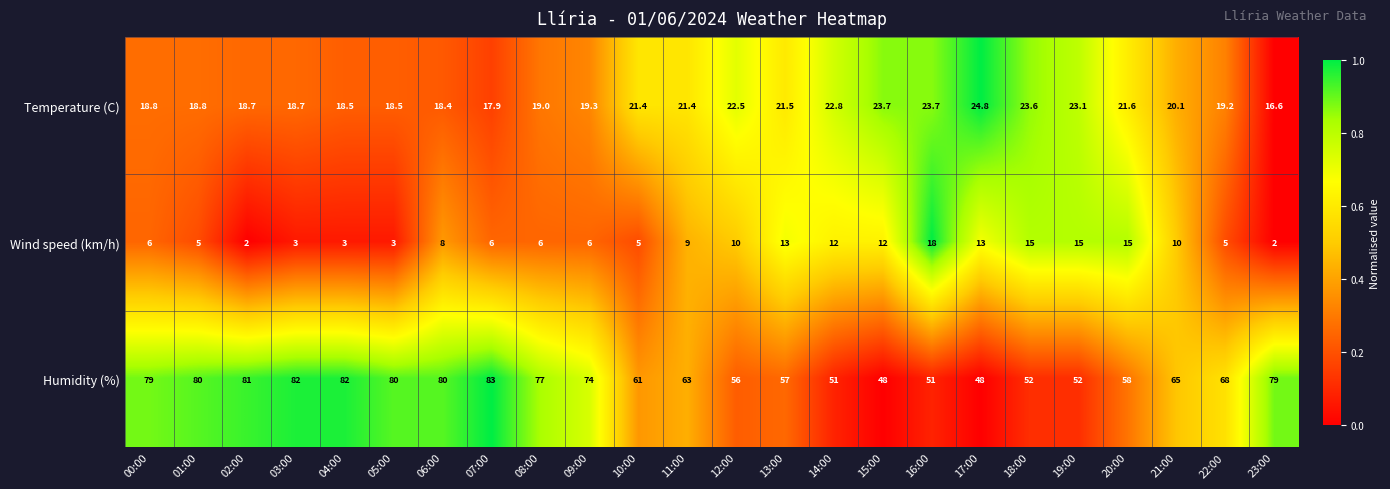

Is it true that Wind speed (km/h) equals 17.7 at 17:00?

False